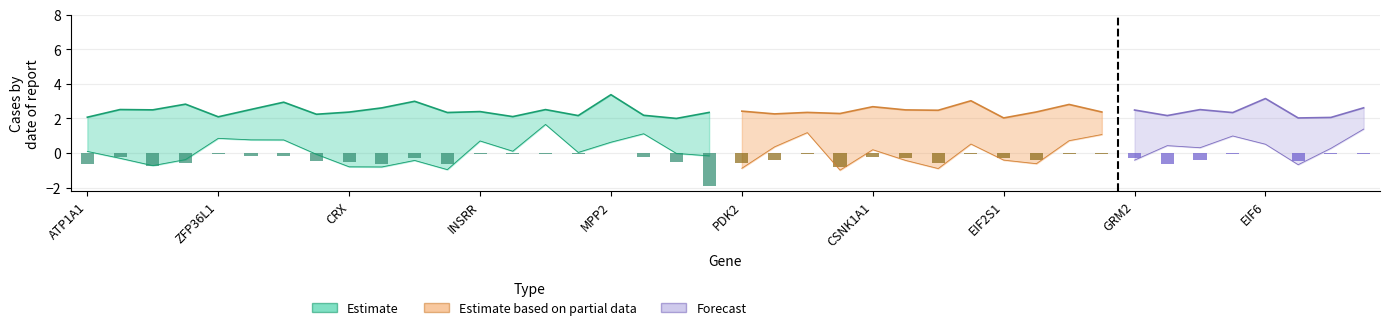

Reading right to left, what are all the values shown in this chart?

Q3: 2.6	2.1	2.0	3.2	2.3	2.5	2.2	2.5	2.4	2.8	2.4	2.0	3.0	2.5	2.5	2.7	2.3	2.4	2.3	2.4	2.4	2.0	2.2	3.4	2.2	2.5	2.1	2.4	2.3	3.0	2.6	2.4	2.2	2.9	2.5	2.1	2.8	2.5	2.5	2.1
Q1: 1.4	0.3	-0.7	0.5	1.0	0.3	0.4	-0.4	1.1	0.7	-0.6	-0.4	0.5	-0.9	-0.4	0.2	-1.0	1.2	0.4	-0.9	-0.2	-0.0	1.1	0.6	0.0	1.7	0.1	0.7	-1.0	-0.4	-0.8	-0.8	-0.1	0.8	0.8	0.9	-0.4	-0.7	-0.3	0.1
RSA.Down: -0.1	-0.1	-0.4	-0.0	-0.1	-0.4	-0.6	-0.3	-0.1	-0.0	-0.4	-0.3	-0.0	-0.6	-0.3	-0.2	-0.8	-0.0	-0.4	-0.6	-1.9	-0.5	-0.2	-0.0	-0.1	-0.1	-0.1	-0.1	-0.6	-0.3	-0.7	-0.5	-0.5	-0.2	-0.2	-0.0	-0.6	-0.8	-0.2	-0.6